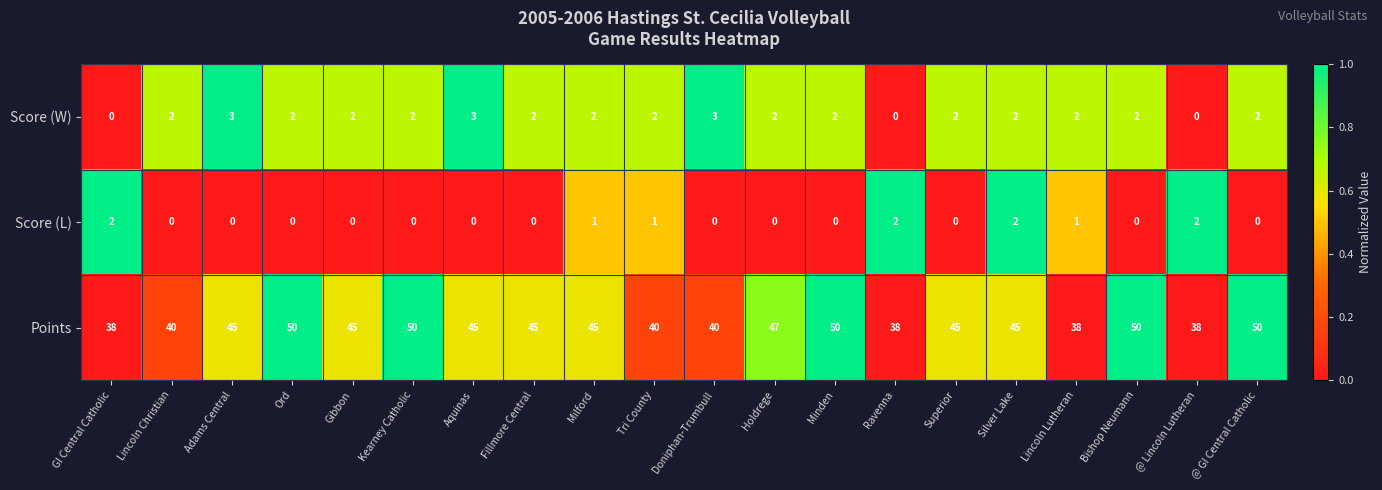

What is the sum of the Score (W) values at @ GI Central Catholic and Ord?

4